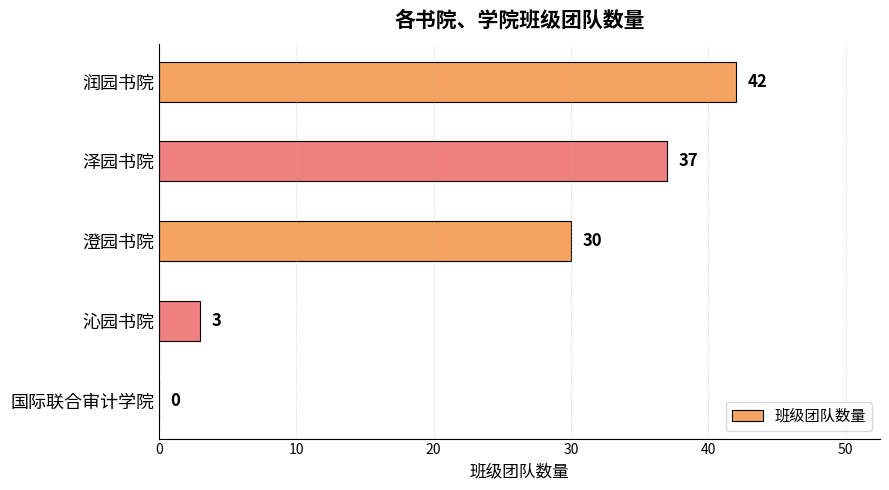

Approximately how many times larger is the value at 泽园书院 compared to 澄园书院?

1.2